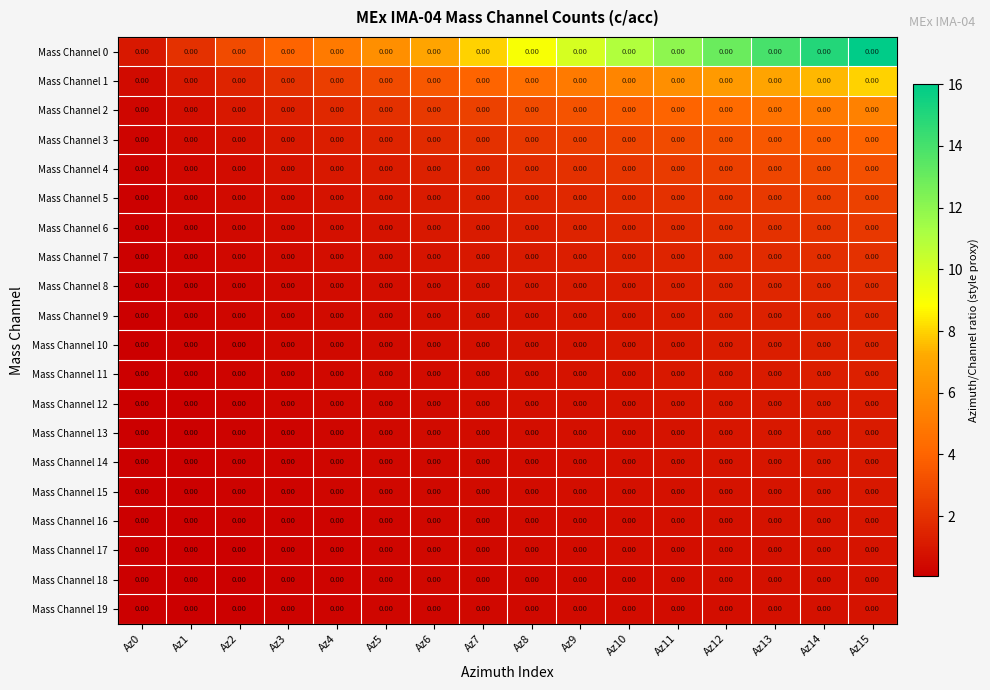

Count the number of categories in the chart.

16